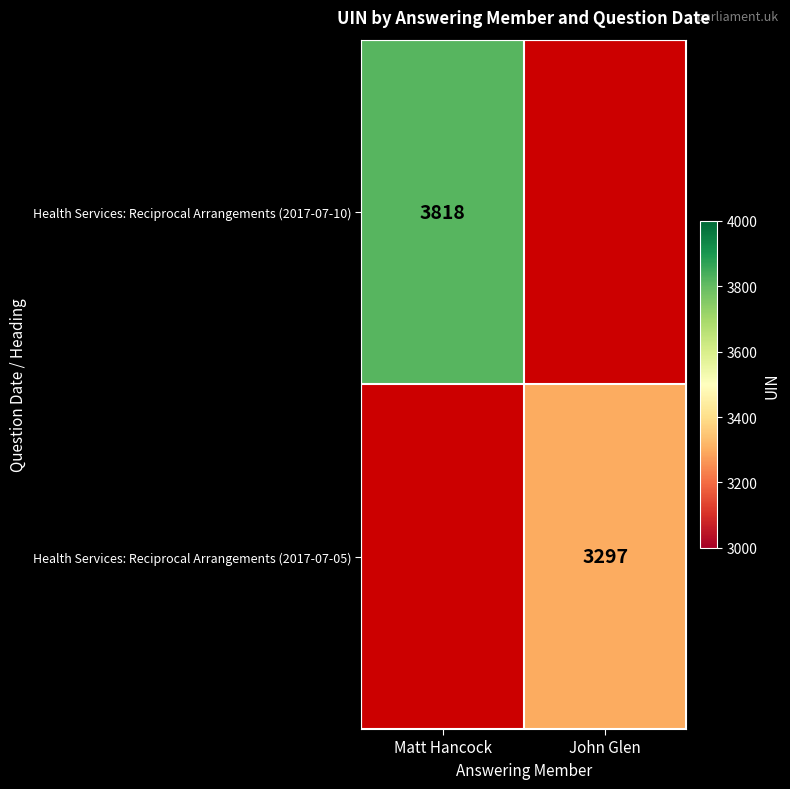

The value of Health Services: Reciprocal Arrangements (2017-07-10) at Matt Hancock is 3818. True or false?

True